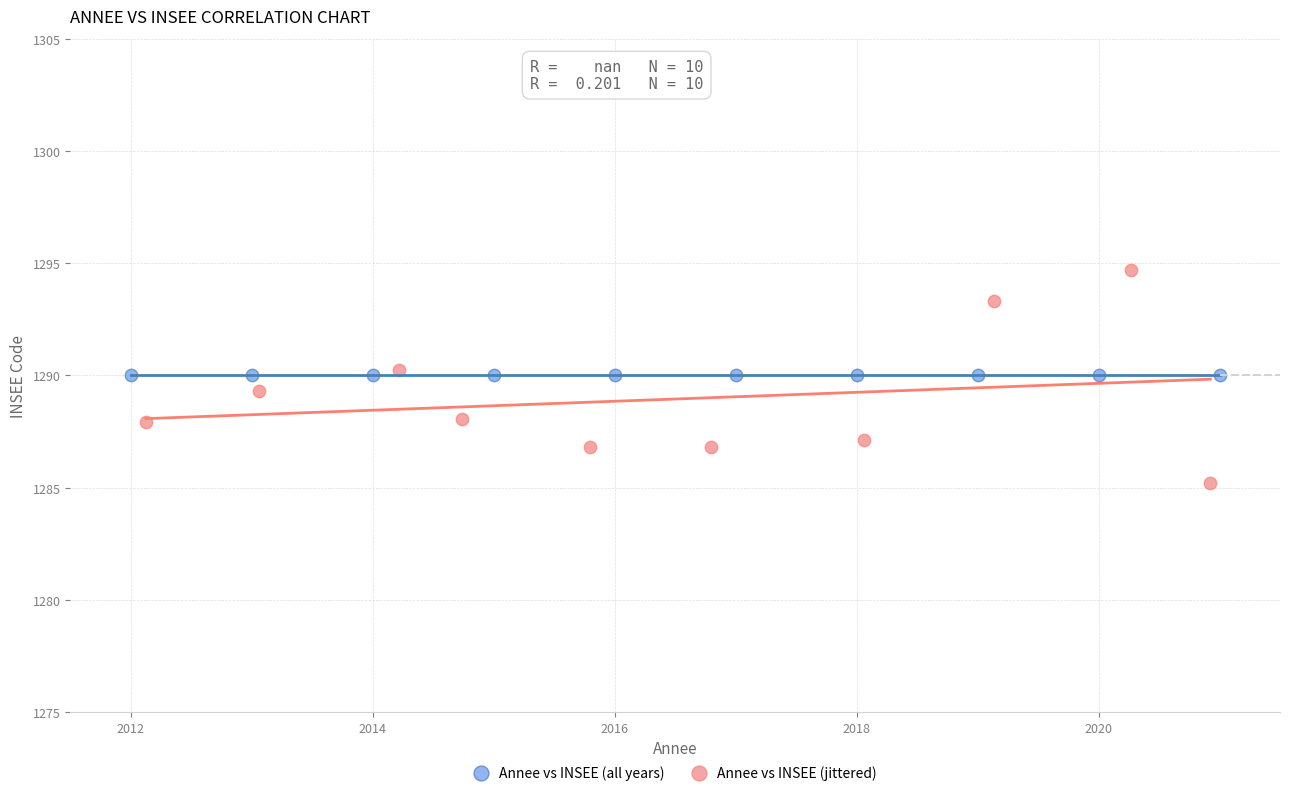

What are all the series names shown in the legend?

Annee vs INSEE (all years), Annee vs INSEE (jittered)